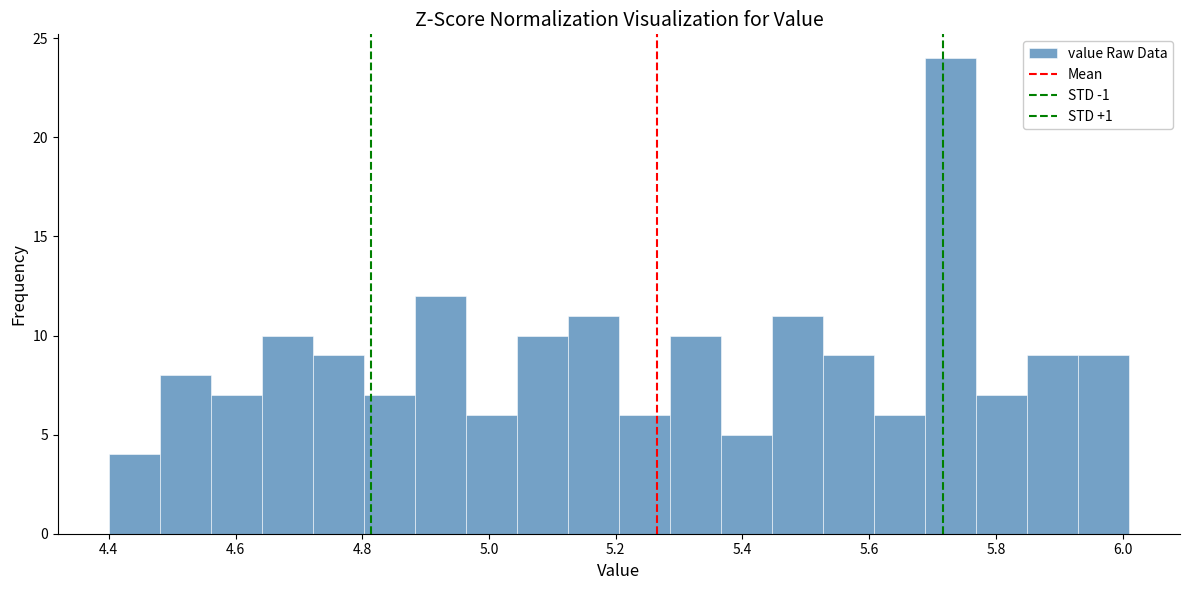

Over which range of the x-axis is the bar tallest?

5.68 to 5.76